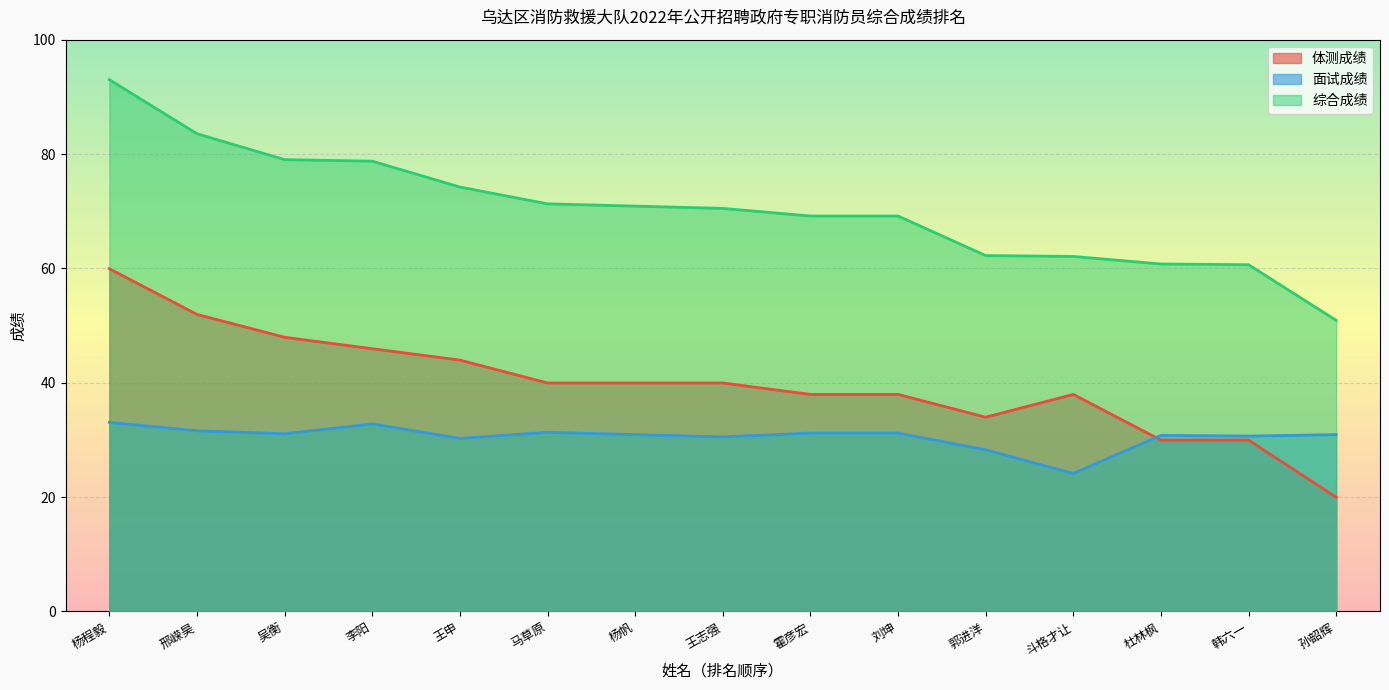

Where do 面试成绩 and 体测成绩 first cross each other?

斗格才让 and 杜林枫